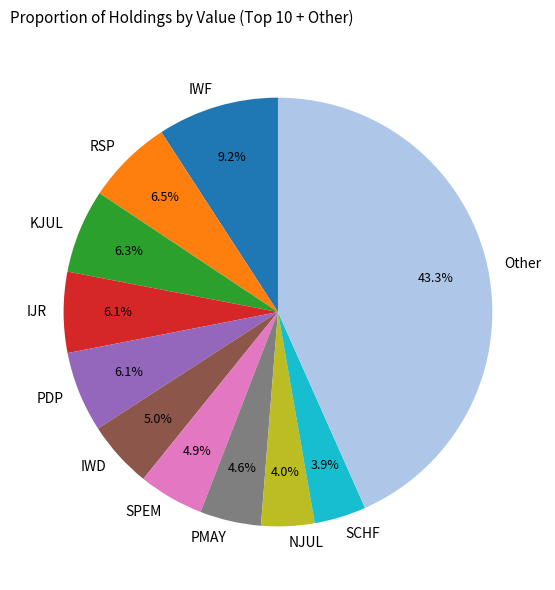

Between PDP and SPEM, which is larger?

PDP